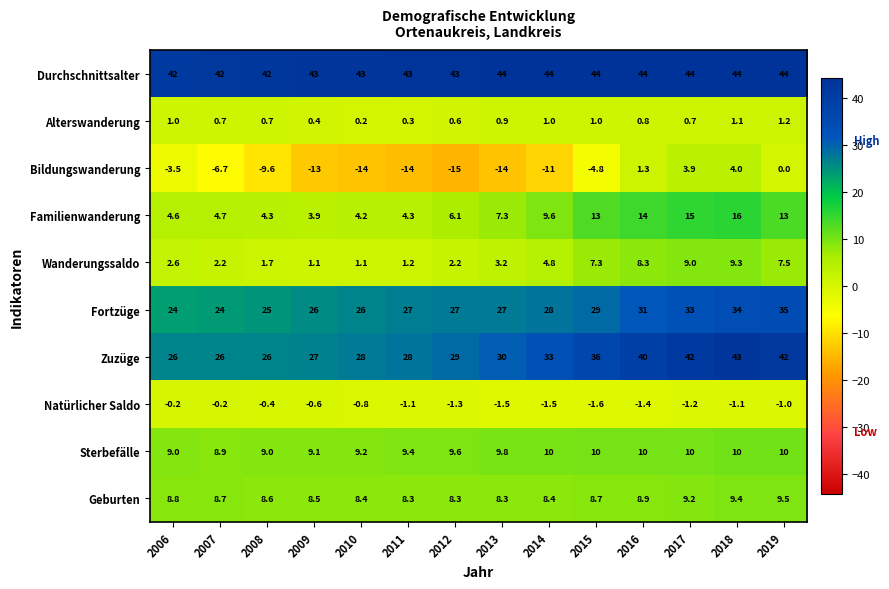

What is the smallest value displayed?

-15.0